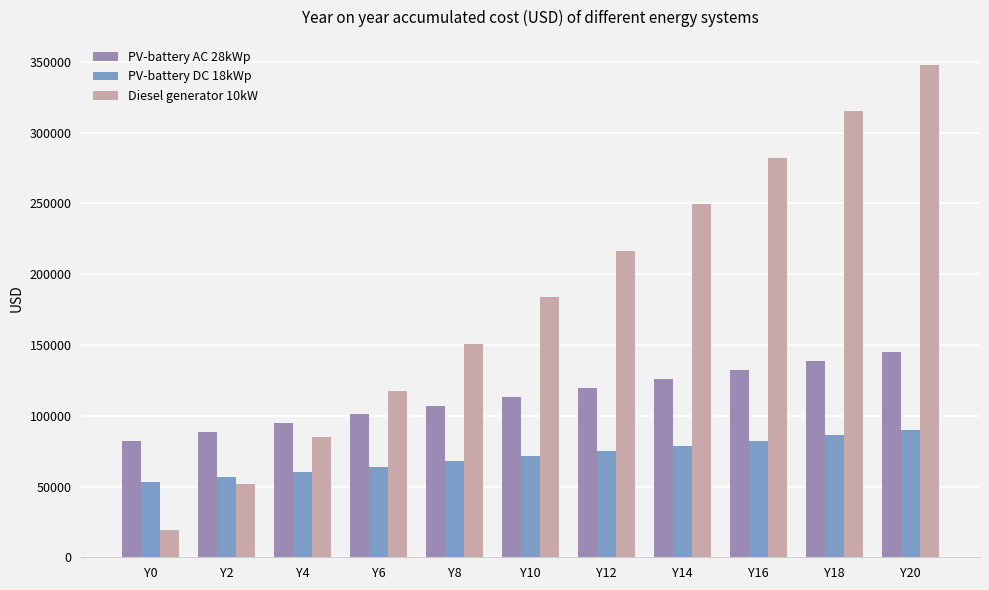

At how many categories does at least one series exceed 108905?

8